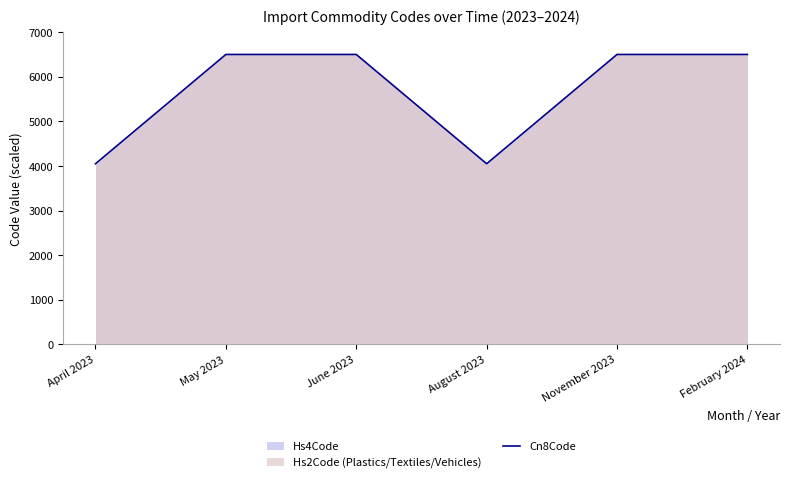

Is it true that the value at June 2023 is 6500.0?

True